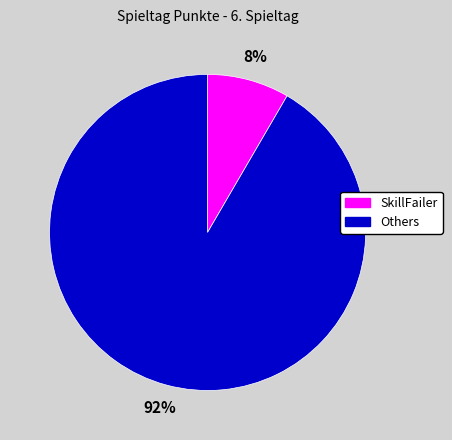

Do Others and SkillFailer together represent more than half of the pie?

Yes